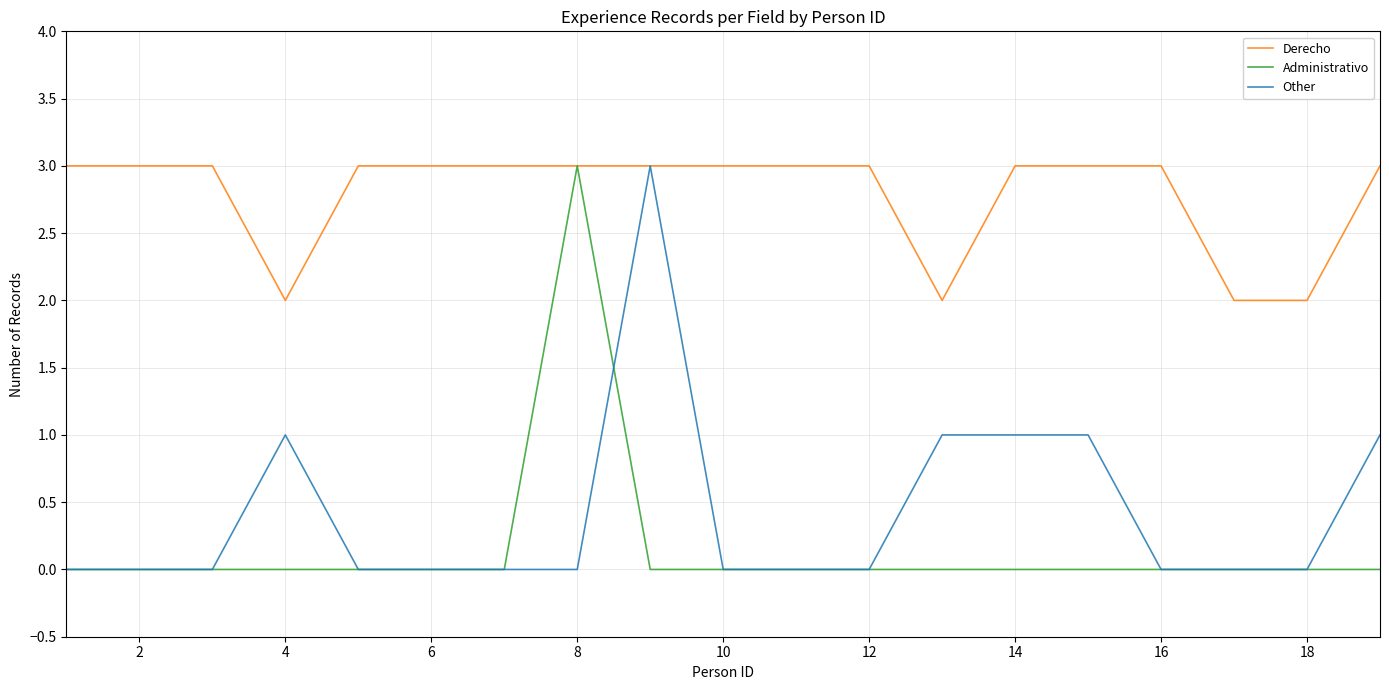

How many lines are shown in the chart?

3